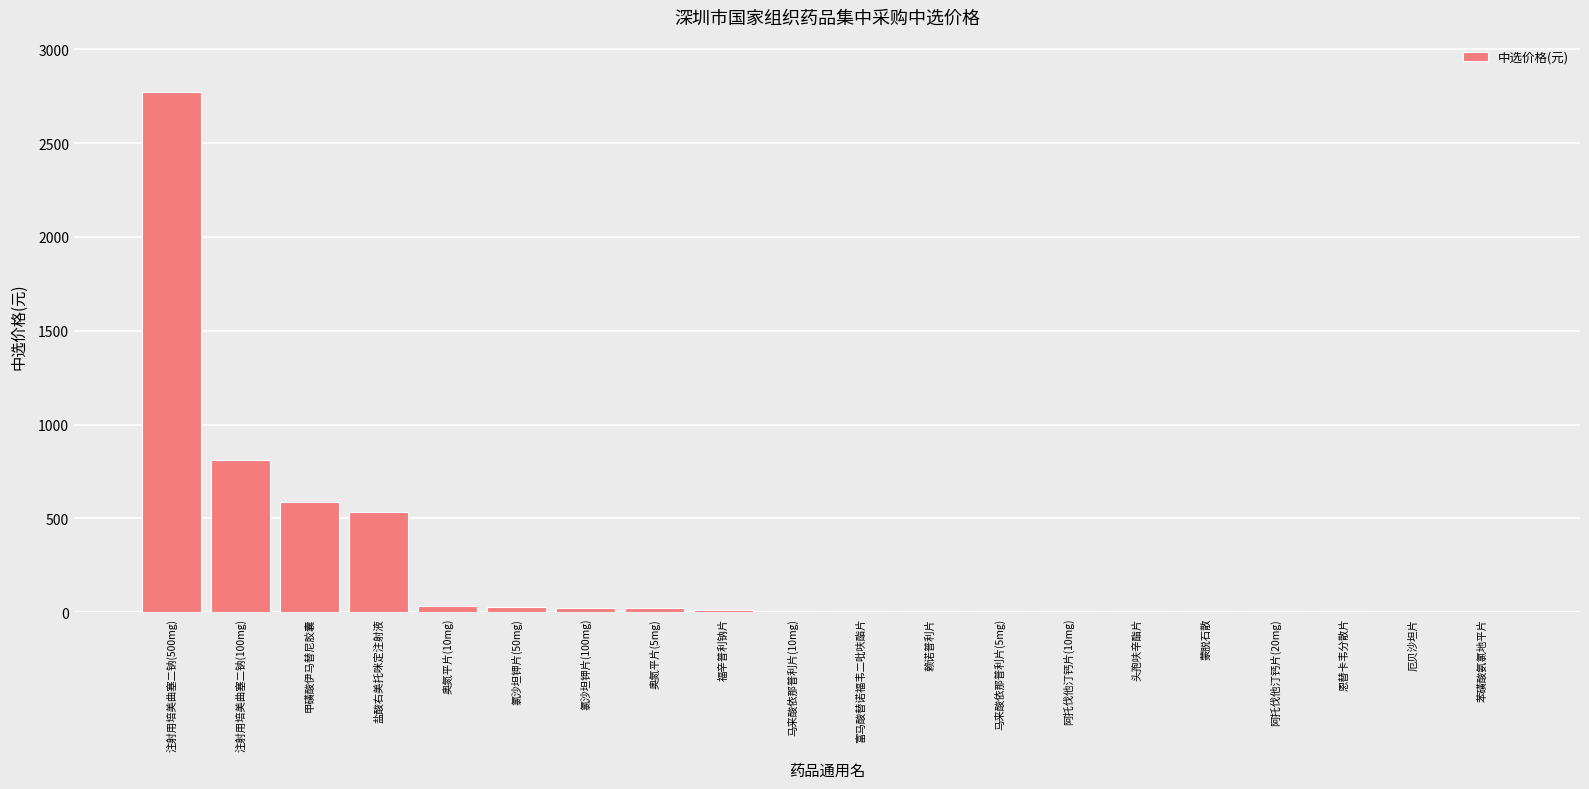

What value does the data have at 阿托伐他汀钙片(20mg)?

3.8